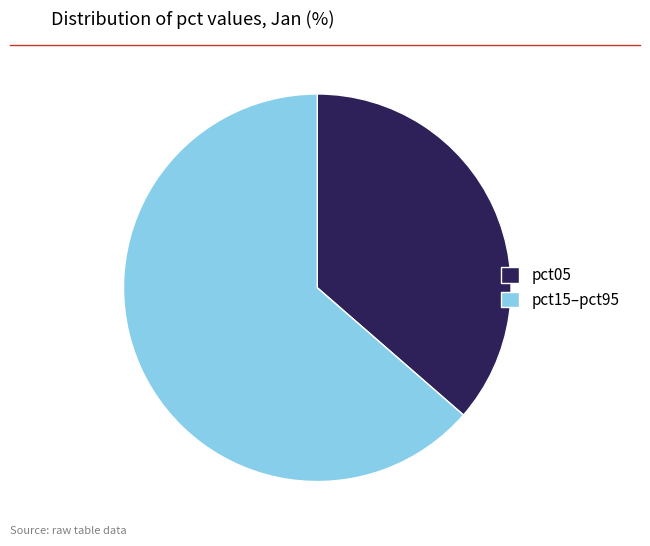

Which category has the biggest portion of the pie?

pct15–pct95